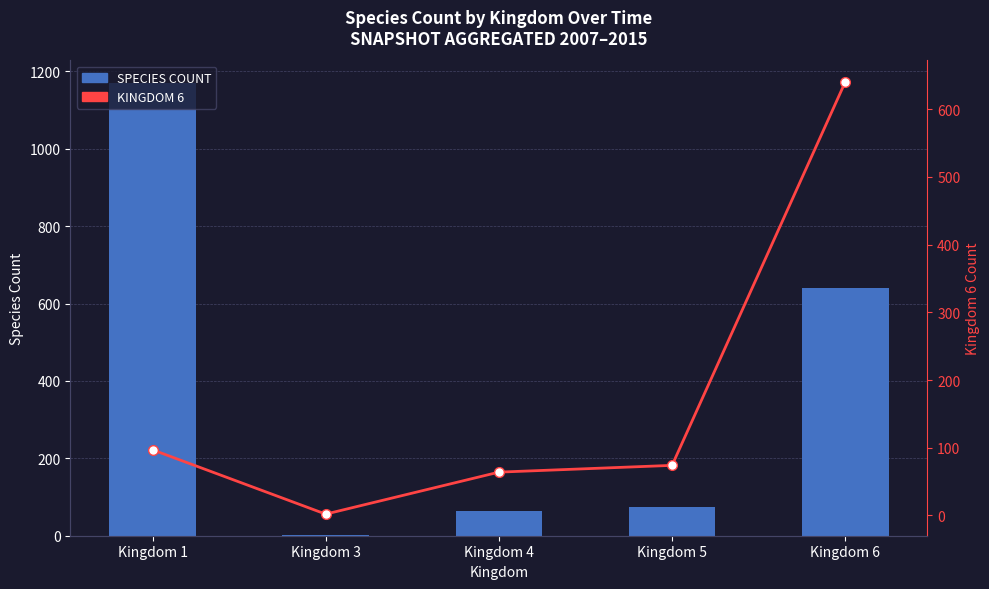

Rank the series by their maximum value, from highest to lowest.

speciesCount, Kingdom 6 trend